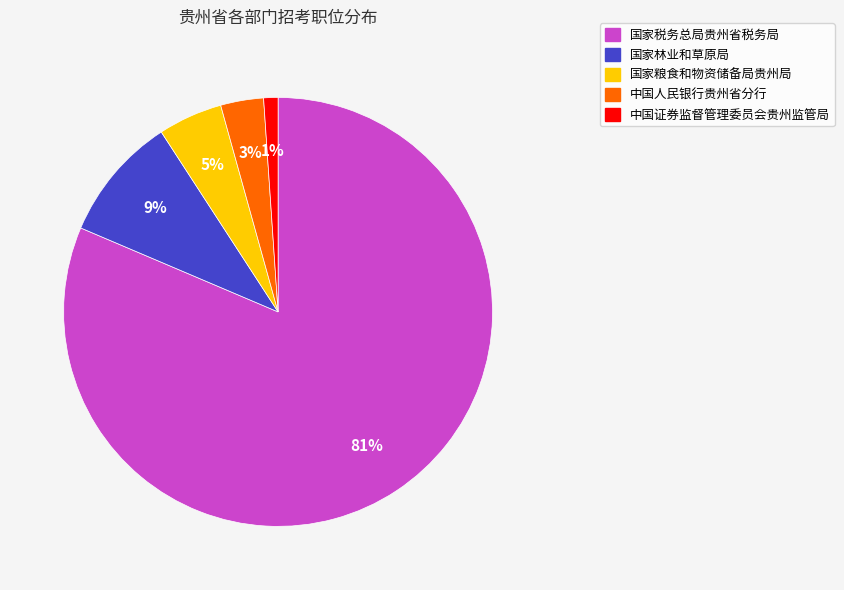

What is the largest slice in the pie chart?

国家税务总局贵州省税务局